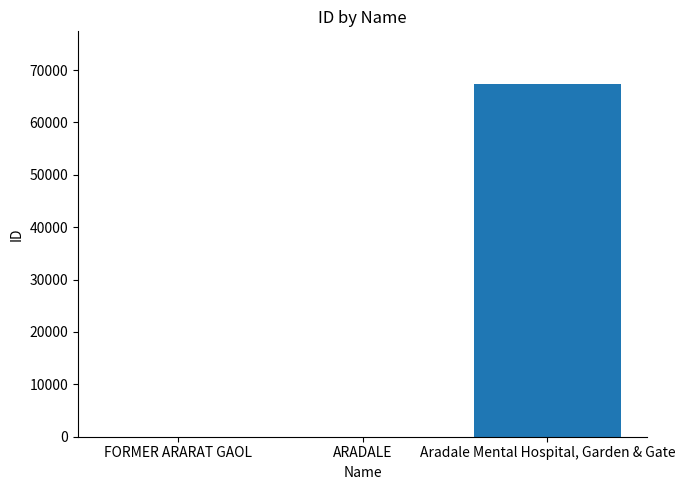

Read the value at Aradale Mental Hospital, Garden & Gate.

67299